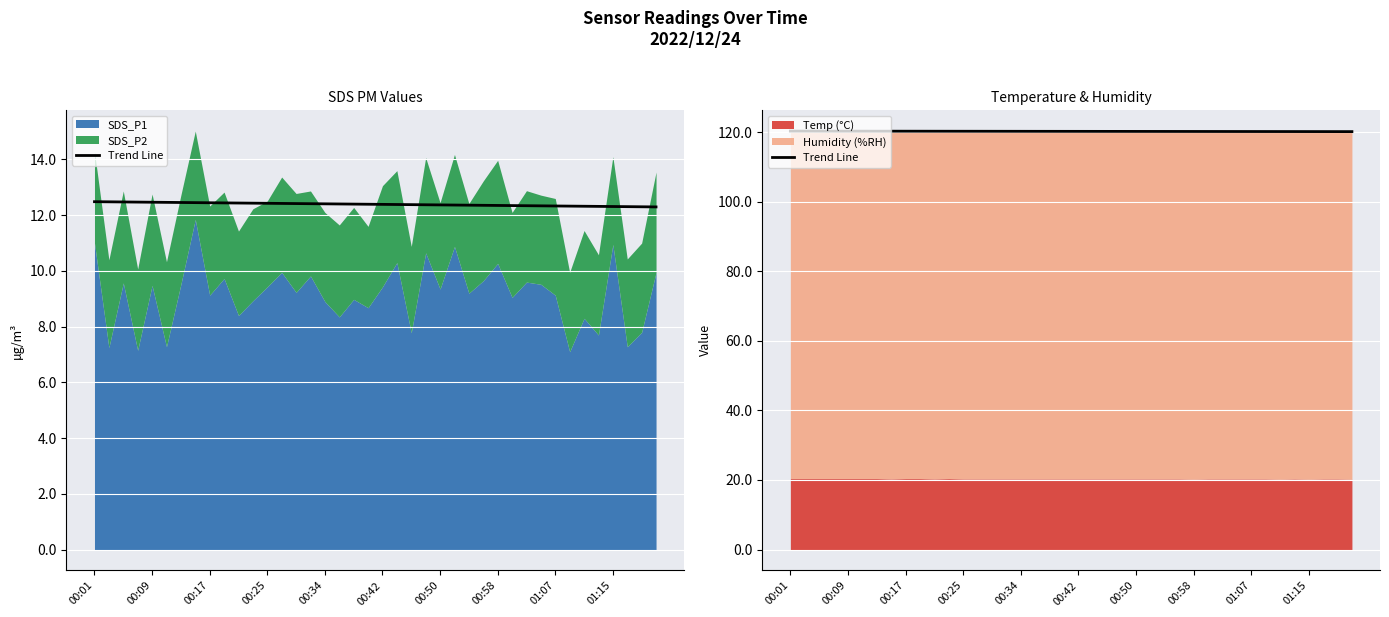

What is the sum of all values?

4808.6